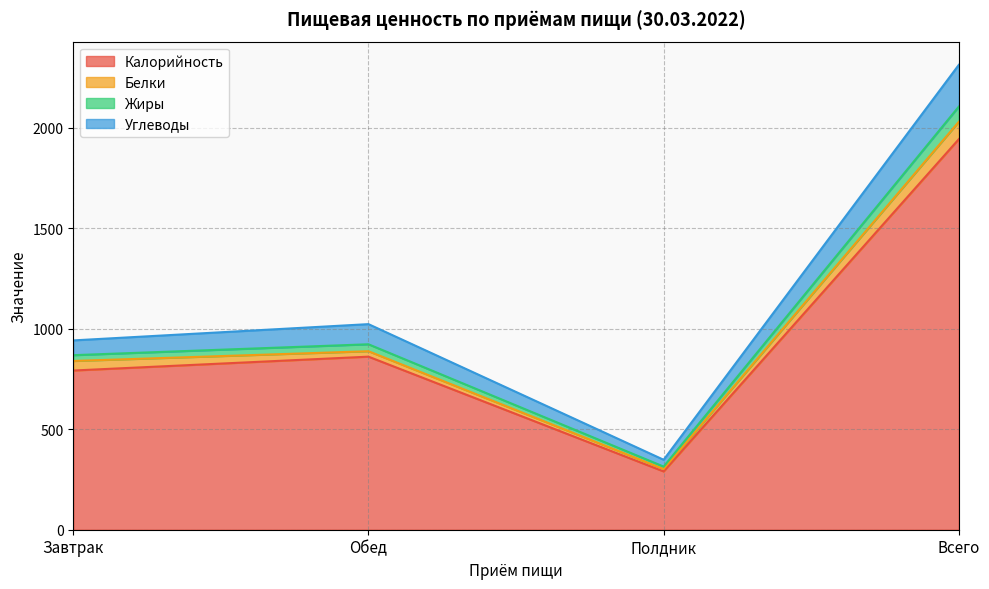

At which label is Жиры closest to 1330?

Обед